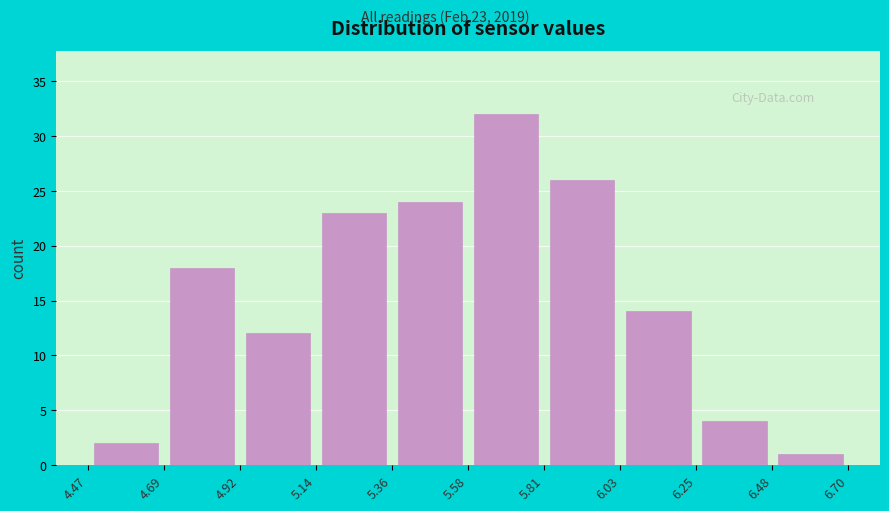

Over which range of the x-axis is the bar tallest?

5.58 to 5.81